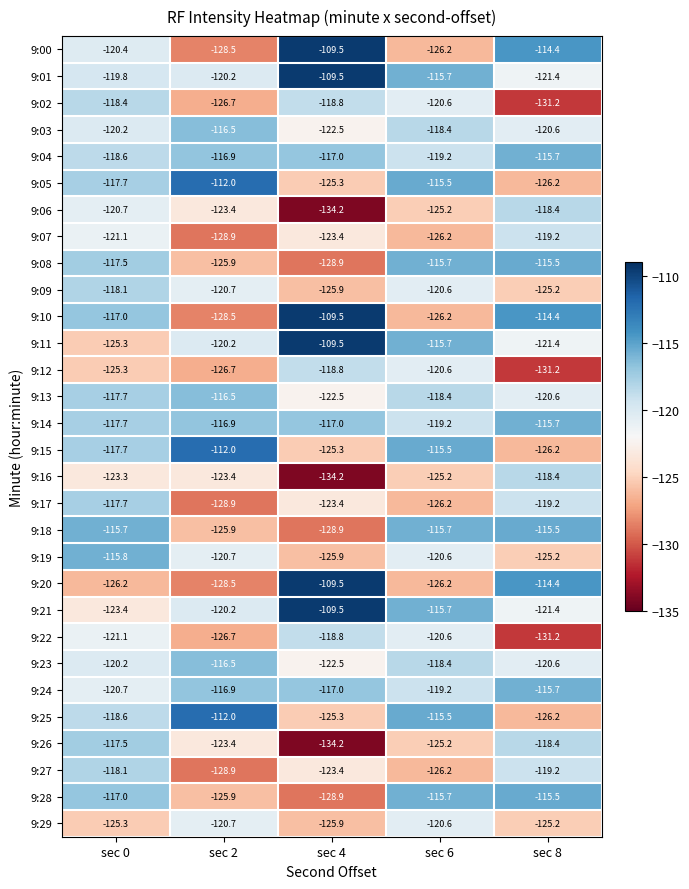

Is it true that 9:16 equals -88.8 at sec 4?

False